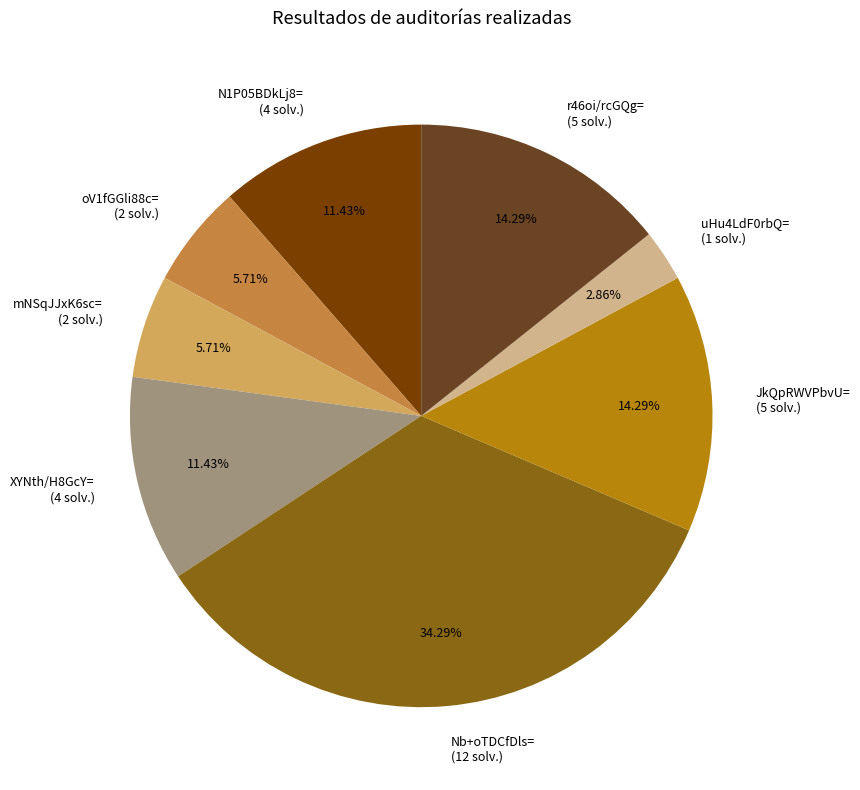

Do mNSqJJxK6sc= (2 solv.) and XYNth/H8GcY= (4 solv.) together represent more than half of the pie?

No